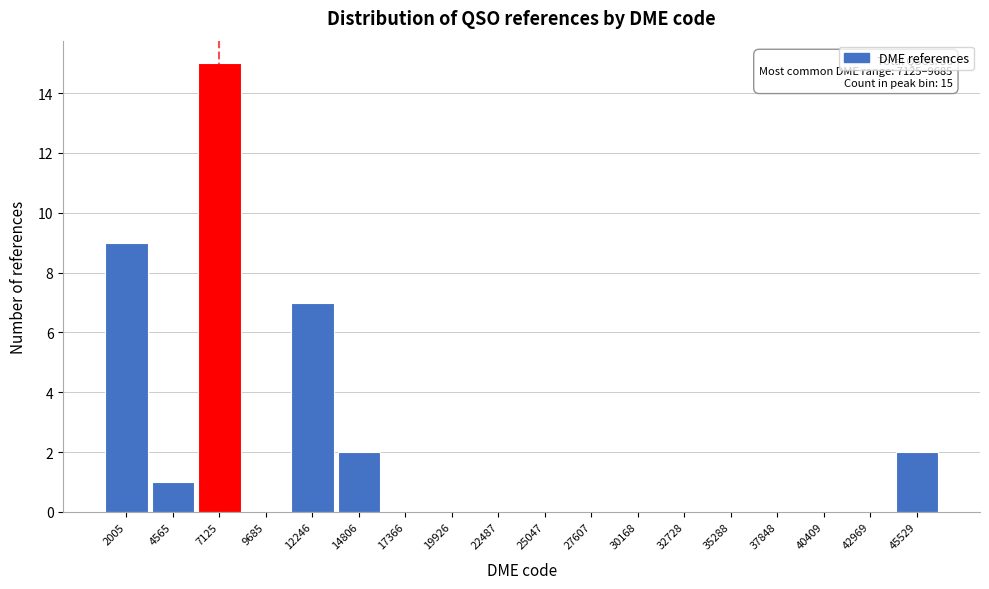

Reading left to right, transcribe all the data shown in this chart.

2005=9	4565=1	7125=15	9685=0	12246=7	14806=2	17366=0	19926=0	22487=0	25047=0	27607=0	30168=0	32728=0	35288=0	37848=0	40409=0	42969=0	45529=2